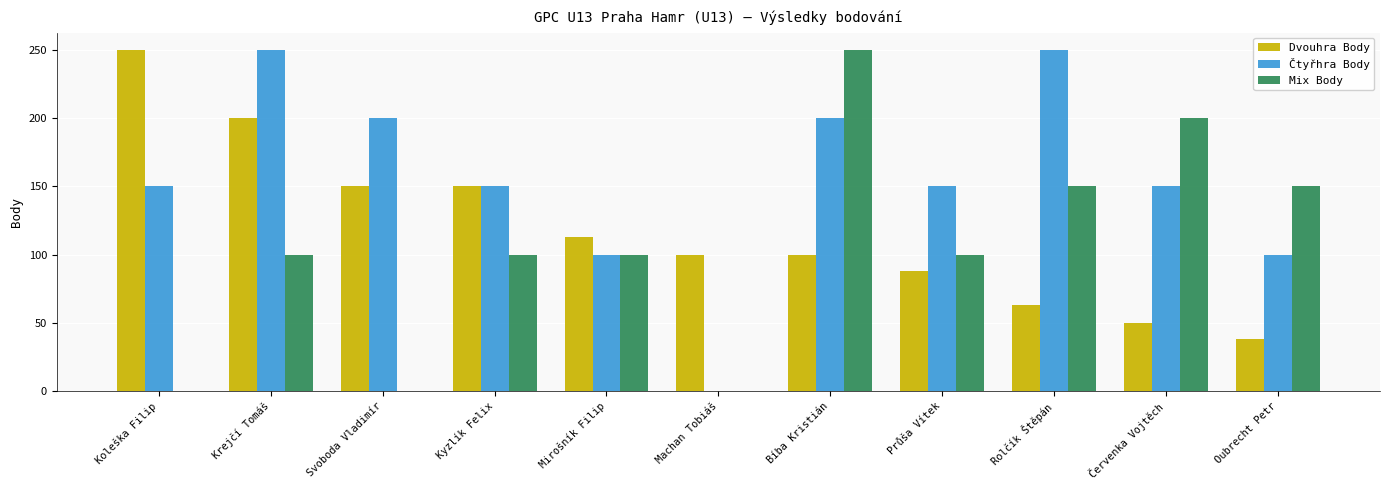

What is the sum of the Mix Body values at Bíba Kristián and Kyzlík Felix?

350